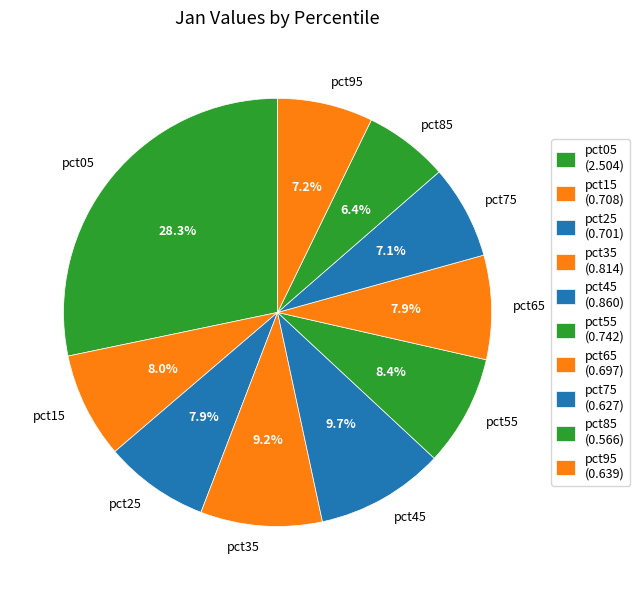

To the nearest percent, what portion does pct95 represent?

7%